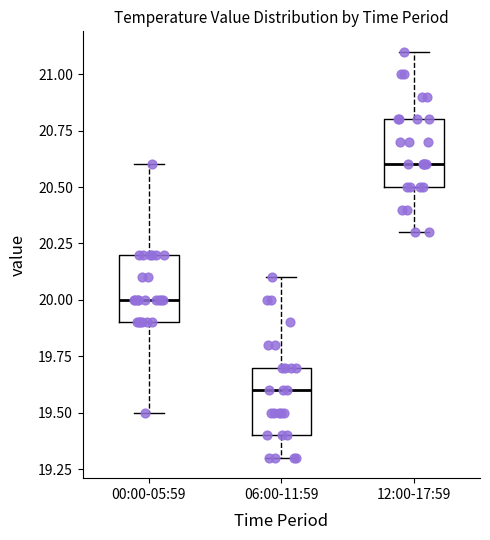

Reading left to right, read every box against the y-axis: the position of its median line, the range the box covers, and the ends of its whiskers. The values are not printed on the chart, so give them approximately, as read against the axis.

00:00-05:59: median 20.0, box 19.9 to 20.2, whiskers 19.5 to 20.6
06:00-11:59: median 19.6, box 19.4 to 19.7, whiskers 19.3 to 20.1
12:00-17:59: median 20.6, box 20.5 to 20.8, whiskers 20.3 to 21.1